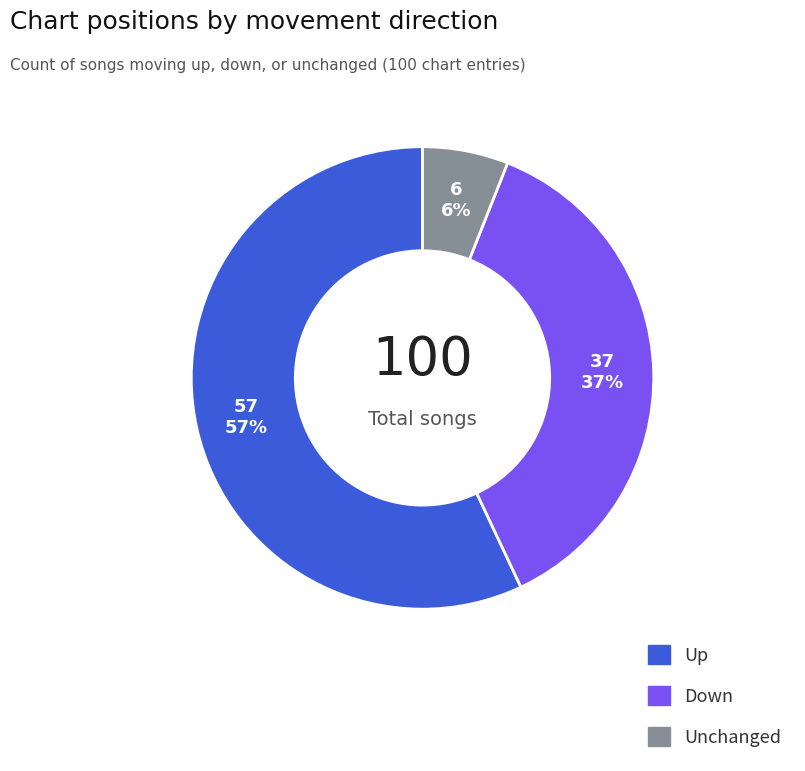

Count the number of slices in the pie.

3